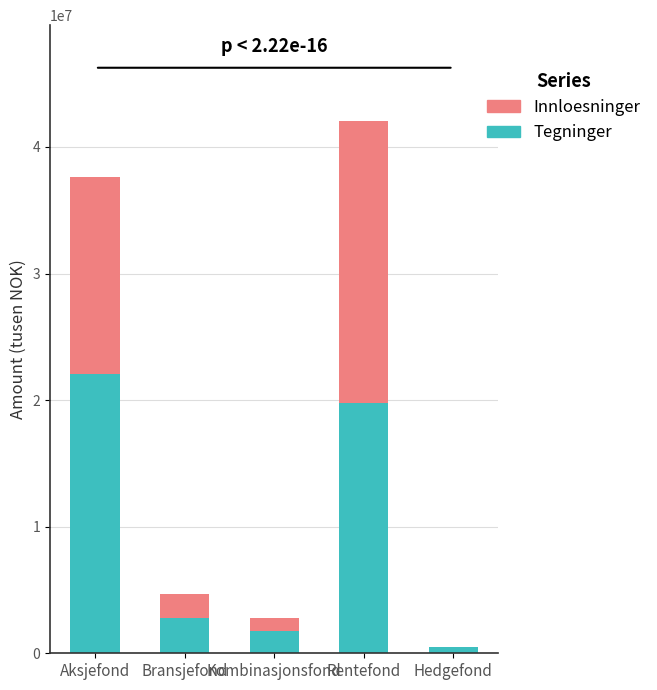

What is the approximate value of Tegninger at Kombinasjonsfond?

1732368.6